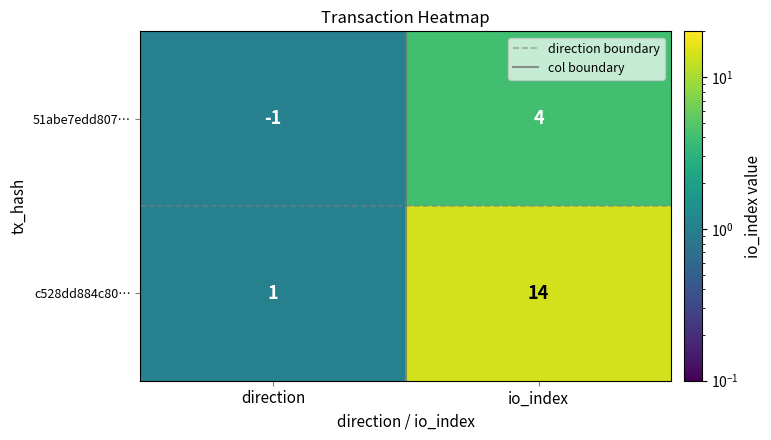

What is the total value across all series at direction?

0